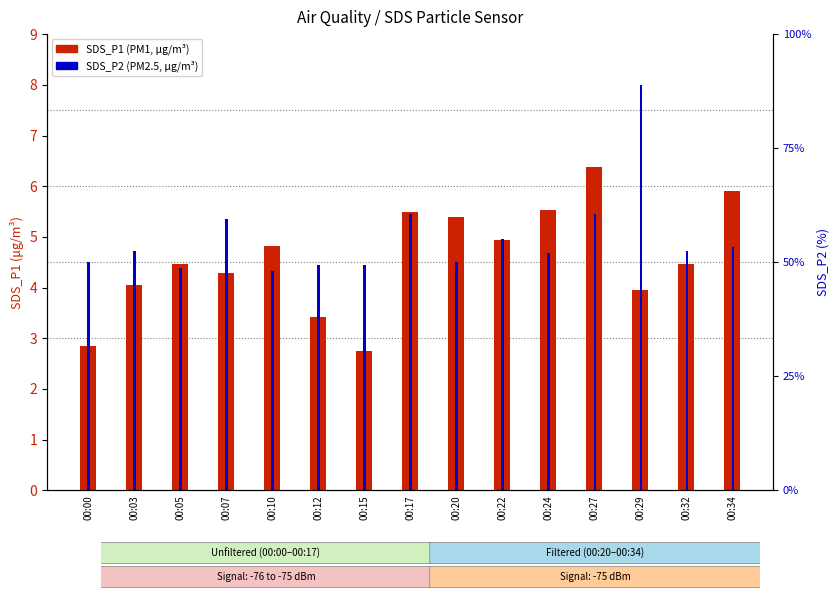

Is it true that SDS_P2 equals 2.0 at 00:12?

True